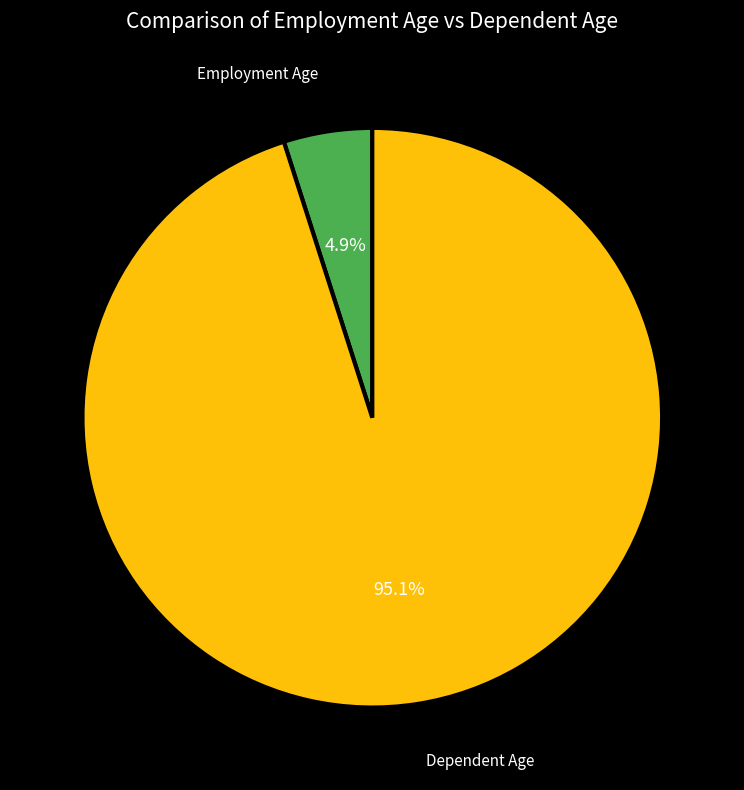

Is there any slice that represents more than half of the pie?

Yes